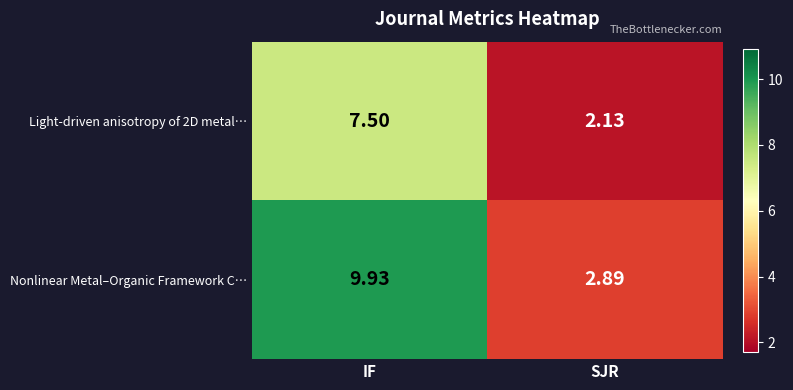

Which category has the lowest value across all series?

SJR